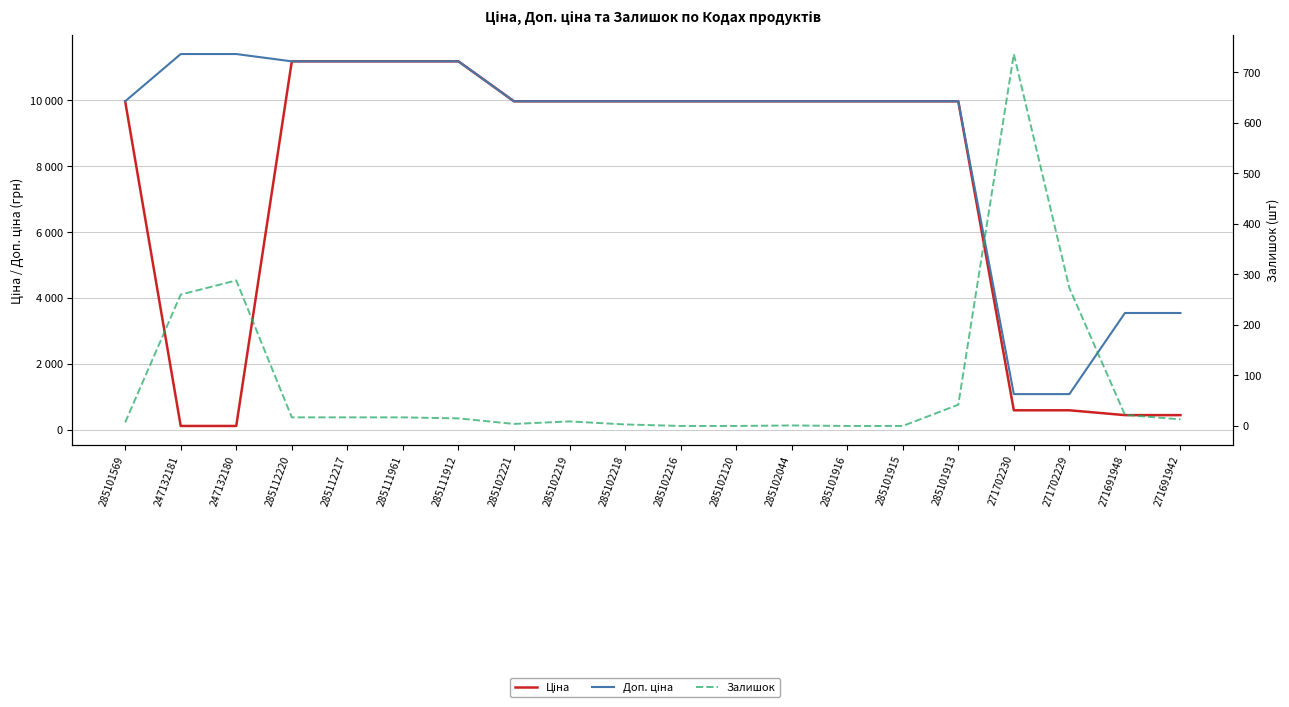

Reading left to right, transcribe all the data shown in this chart.

Ціна: 285101569=9975.0	247132181=114.1	247132180=114.1	285112220=11188.2	285112217=11188.2	285111961=11188.2	285111912=11188.2	285102221=9975.0	285102219=9975.0	285102218=9975.0	285102216=9975.0	285102120=9975.0	285102044=9975.0	285101916=9975.0	285101915=9975.0	285101913=9975.0	271702230=589.9	271702229=589.9	271691948=443.1	271691942=443.1
Доп. ціна: 285101569=9975.0	247132181=11410.0	247132180=11410.0	285112220=11188.2	285112217=11188.2	285111961=11188.2	285111912=11188.2	285102221=9975.0	285102219=9975.0	285102218=9975.0	285102216=9975.0	285102120=9975.0	285102044=9975.0	285101916=9975.0	285101915=9975.0	285101913=9975.0	271702230=1081.7	271702229=1081.7	271691948=3545.0	271691942=3545.0
Залишок: 285101569=7.0	247132181=260.0	247132180=288.0	285112220=17.0	285112217=17.0	285111961=17.0	285111912=15.0	285102221=4.0	285102219=9.0	285102218=3.0	285102216=0.0	285102120=0.0	285102044=1.0	285101916=0.0	285101915=0.0	285101913=42.0	271702230=736.0	271702229=273.0	271691948=22.0	271691942=13.0